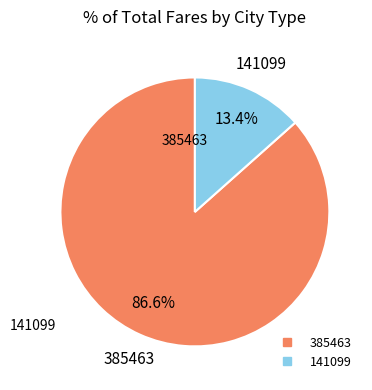

True or false: 385463 accounts for 87% of the total.

True